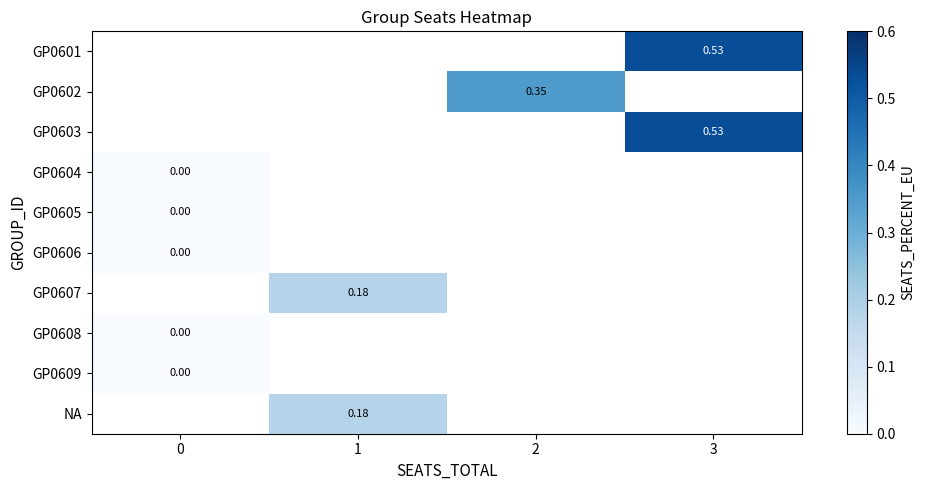

Which has a higher value, 0 or 1?

1